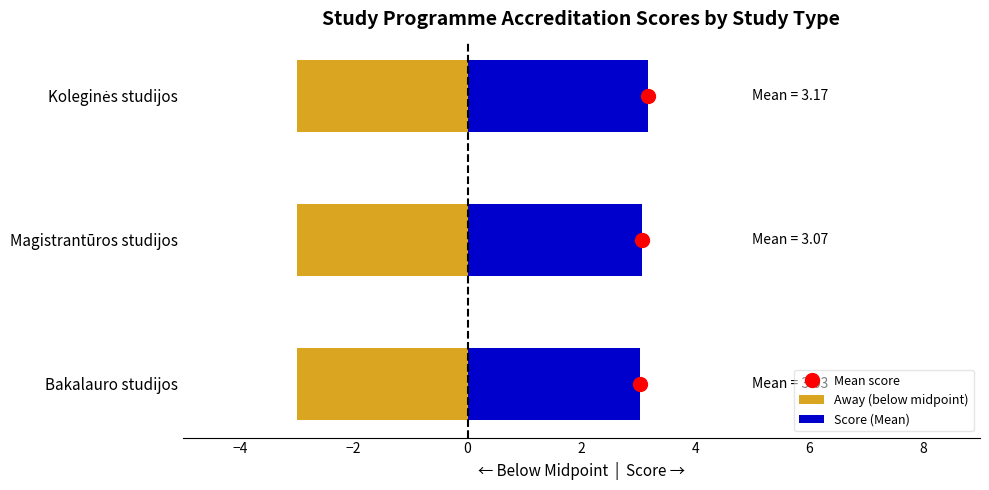

How many bars are there in each group?

2